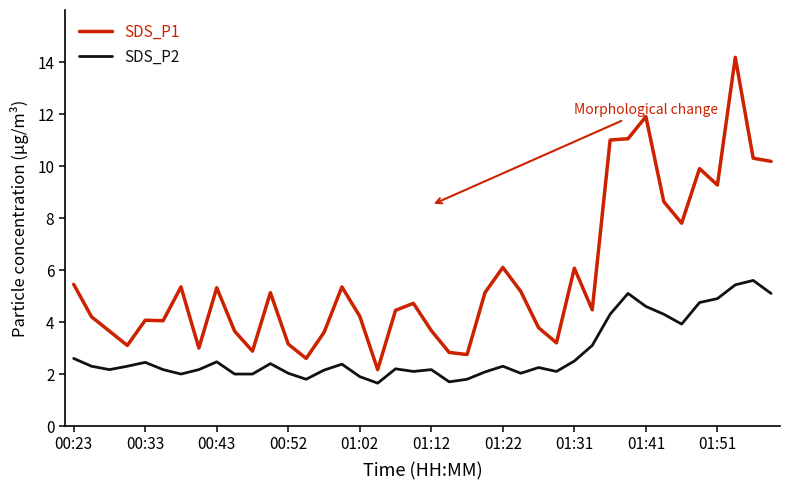

Which series has the widest spread of values?

SDS_P1